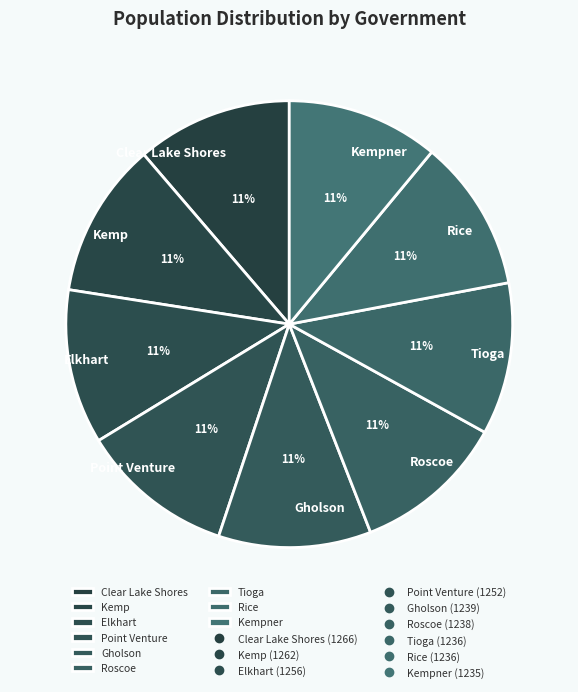

Is it true that Kemp is 1% of the pie?

False